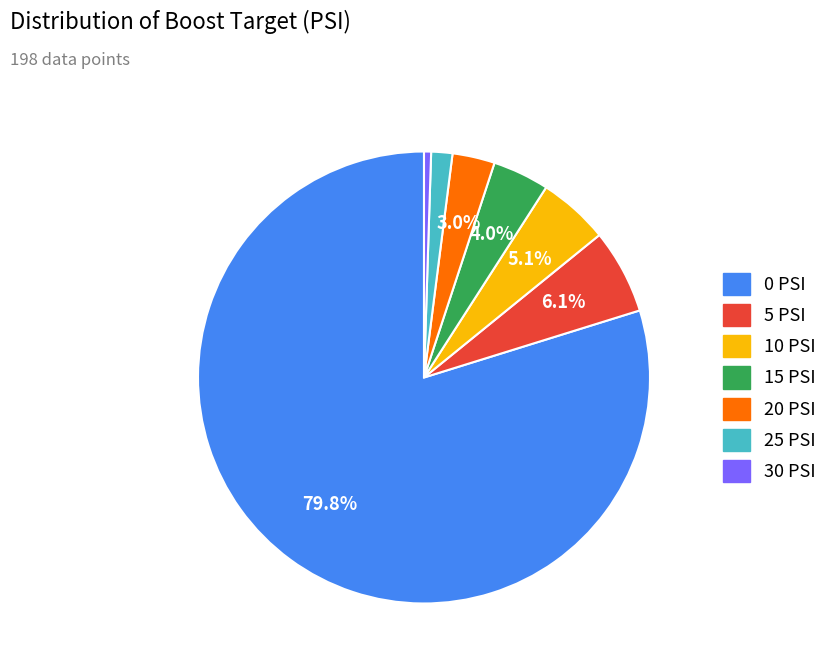

Rank the categories by value from highest to lowest.

0 PSI, 5 PSI, 10 PSI, 15 PSI, 20 PSI, 25 PSI, 30 PSI